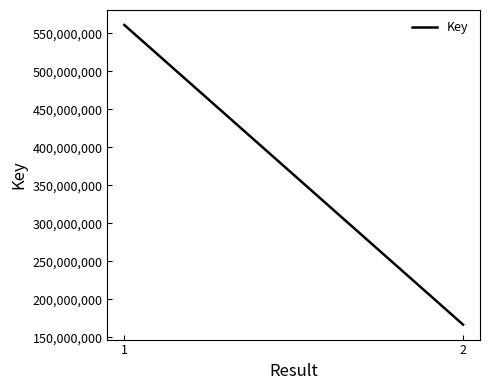

Is it true that the value at 1 is 982680458?

False